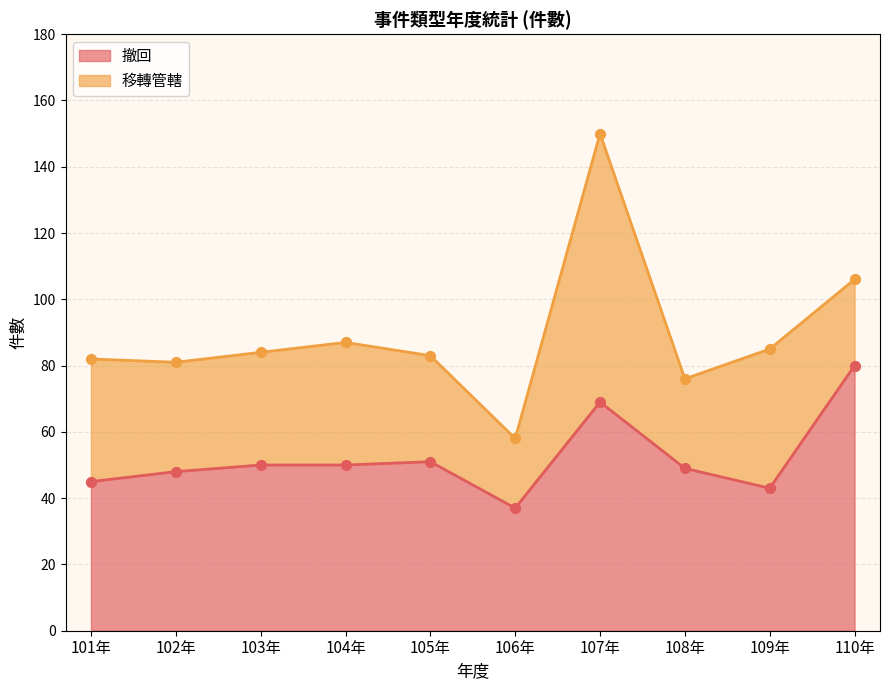

What is the ratio of the value at 104年 to the value at 107年?

0.7